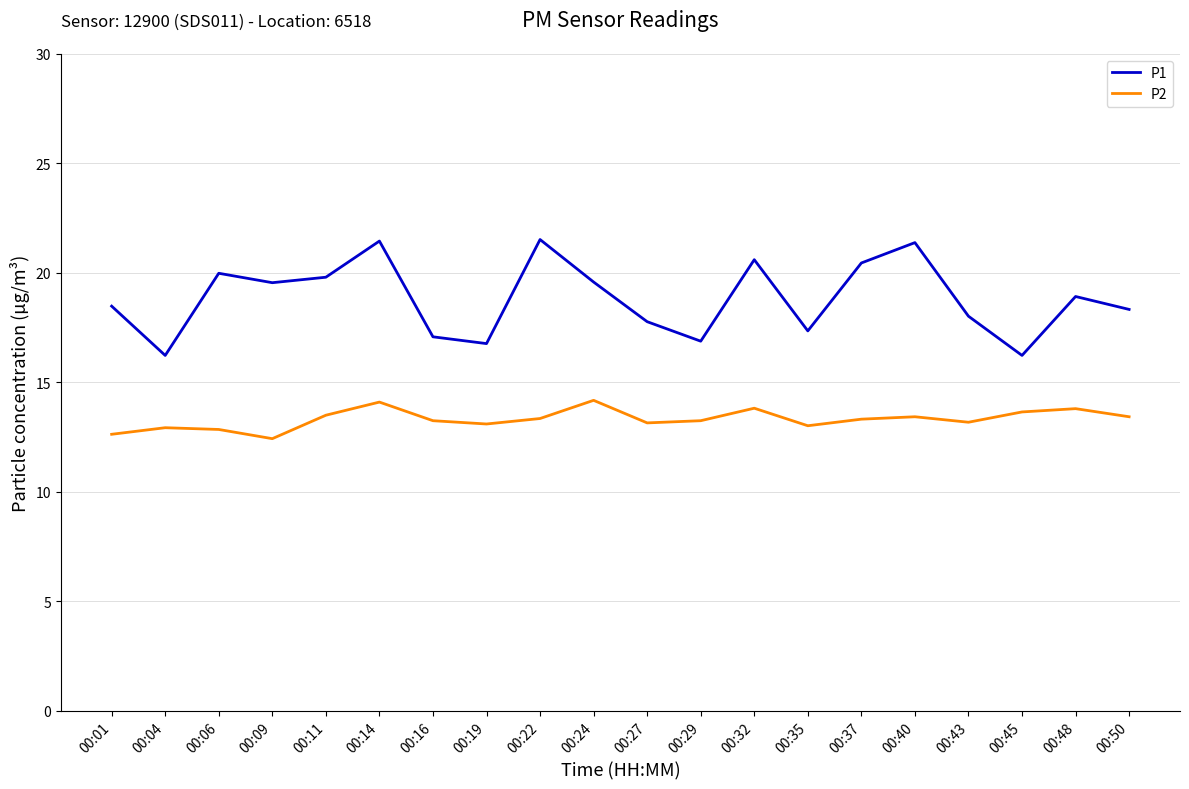

The value of P1 at 00:45 is 16.2. True or false?

True